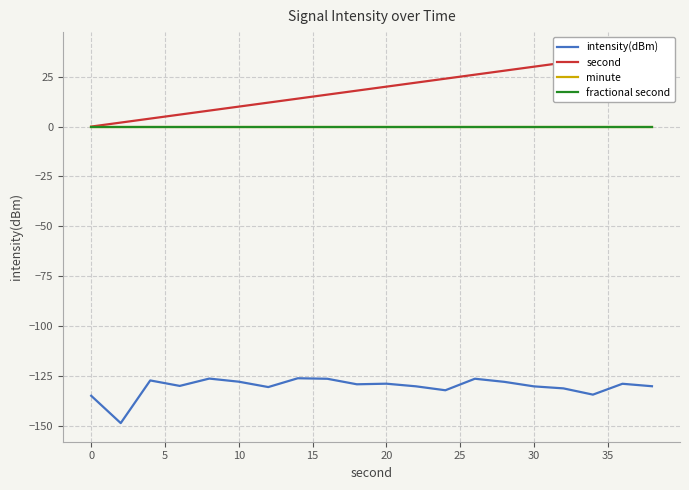

List the series in order of their peak value, highest first.

second, minute, fractional second, intensity(dBm)